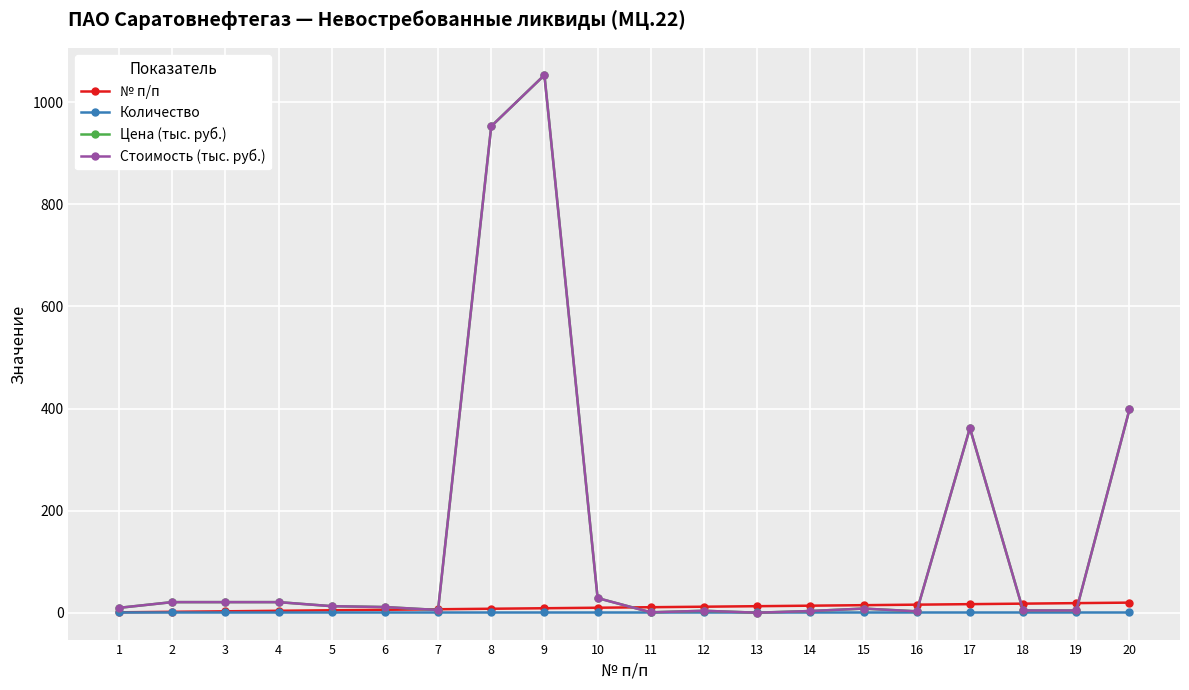

What is the maximum value shown in the chart?

1053.2